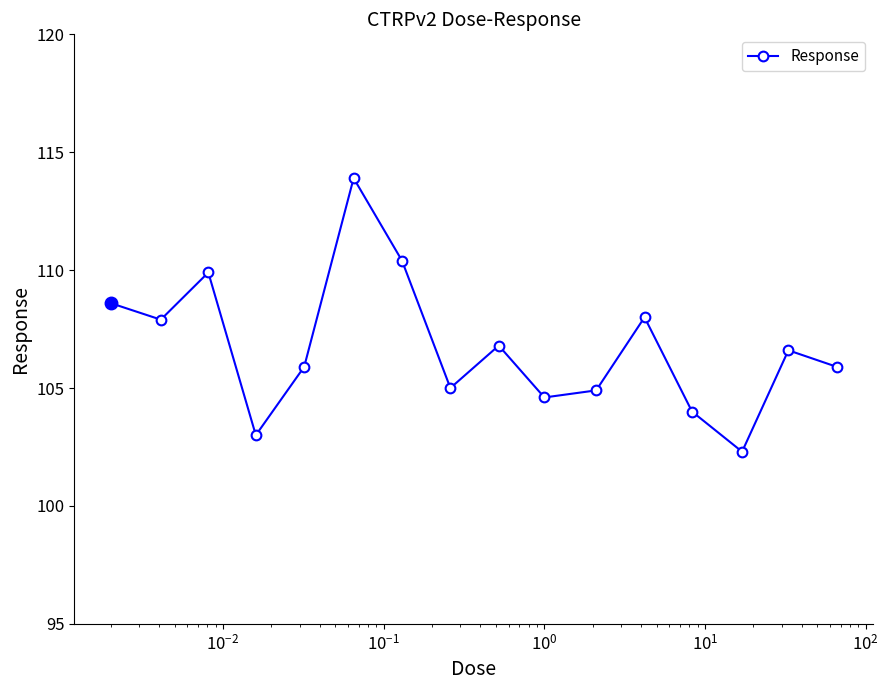

How many points are higher than both their immediate neighbors (excluding endpoints)?

5